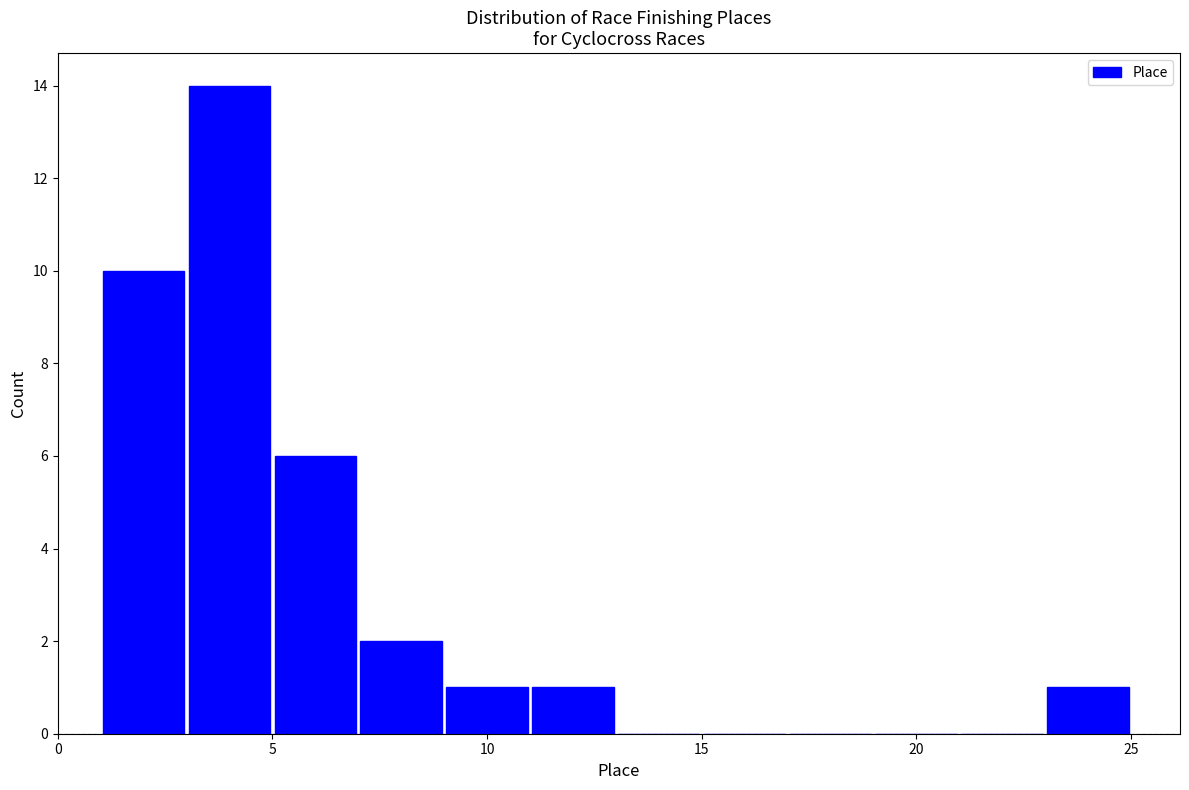

Reading left to right, transcribe this chart: for each bar, give the range it covers on the x-axis and its height. The values are not printed on the chart, so give them approximately, as read against the axis.

1 to 3: 10
3 to 5: 14
5 to 7: 6
7 to 9: 2
9 to 11: 1
11 to 13: 1
13 to 15: 0
15 to 17: 0
17 to 19: 0
19 to 21: 0
21 to 23: 0
23 to 25: 1